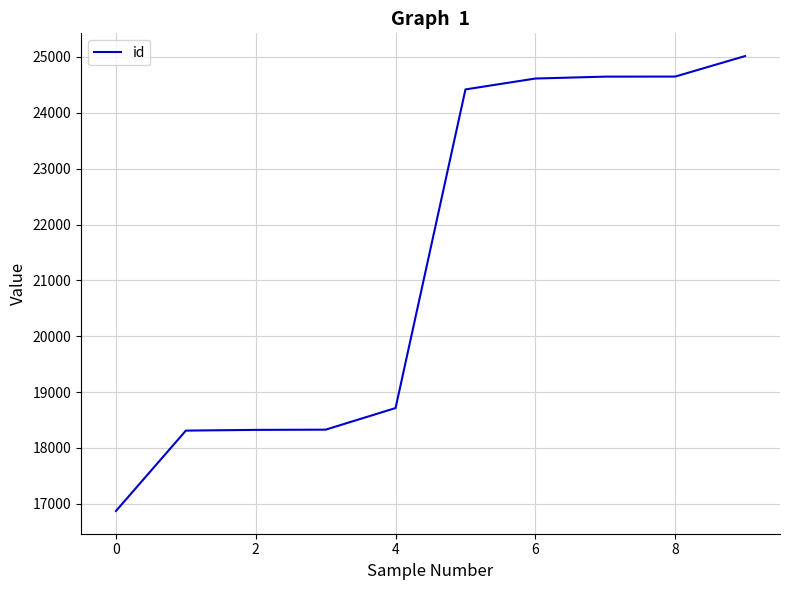

What is the difference between the maximum and minimum values?

8145